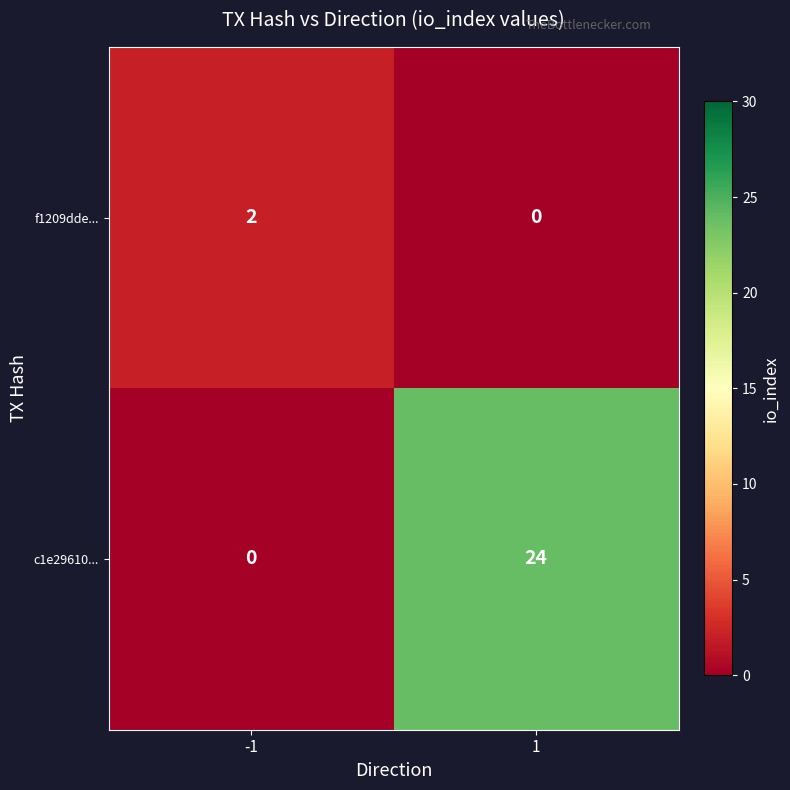

What is the difference between the c1e29610... values at -1 and 1?

24